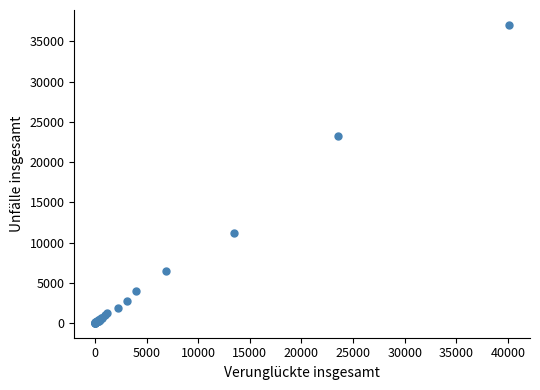

What Y value in the scatter plot is closest to 18537?

23212